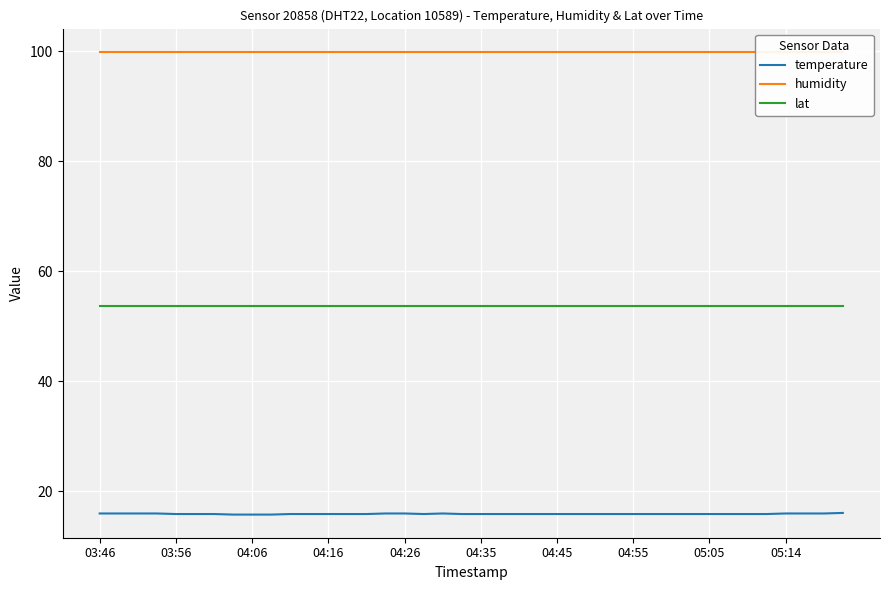

List the series in order of their peak value, highest first.

humidity, lat, temperature